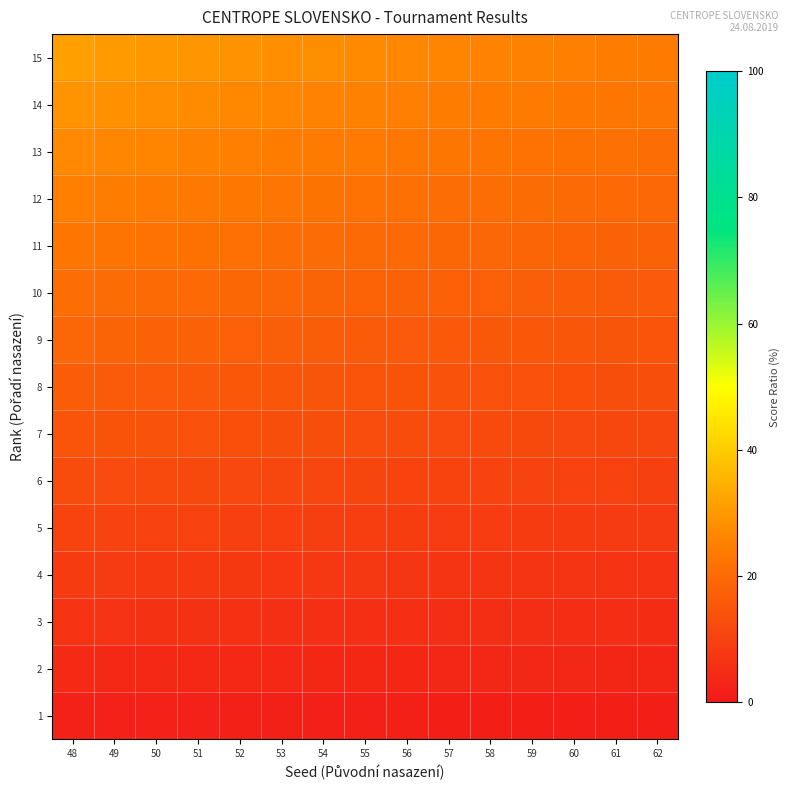

How many data points does each series have?

15